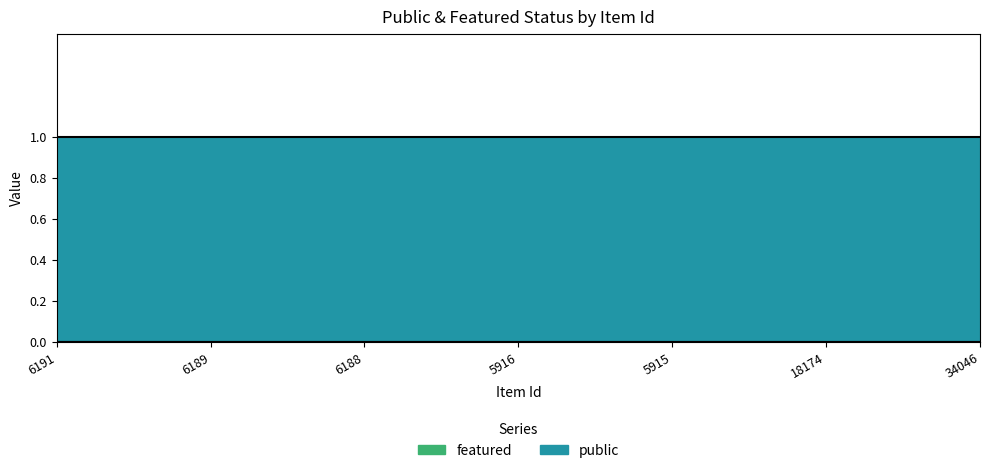

What are all the series names shown in the legend?

public, featured